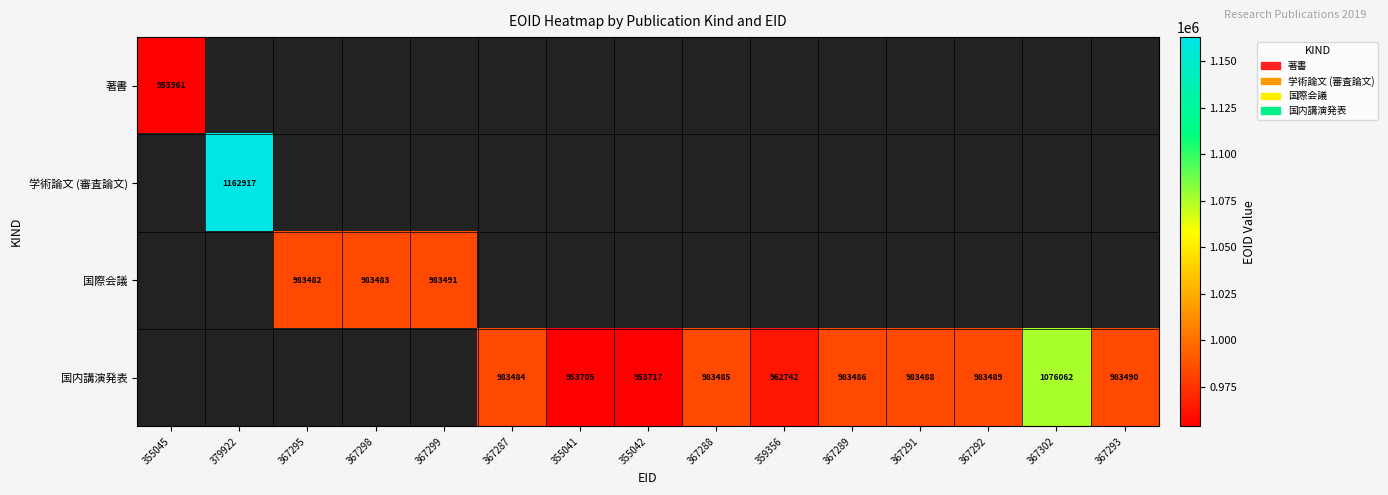

The value of 国内講演発表 at 367292 is 1654410. True or false?

False